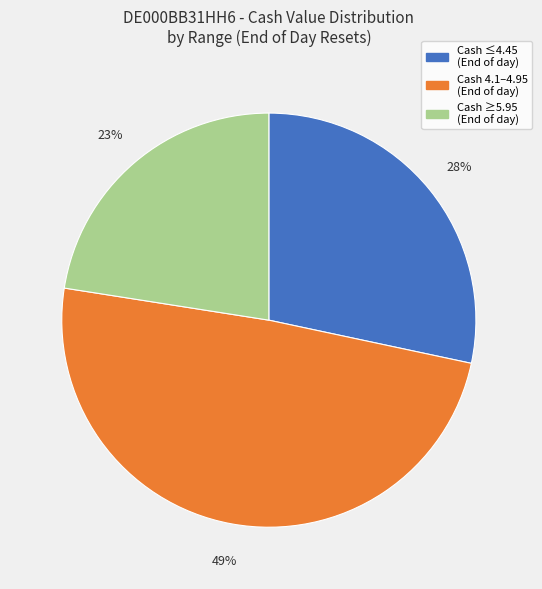

To the nearest percent, what is the average slice percentage?

33%